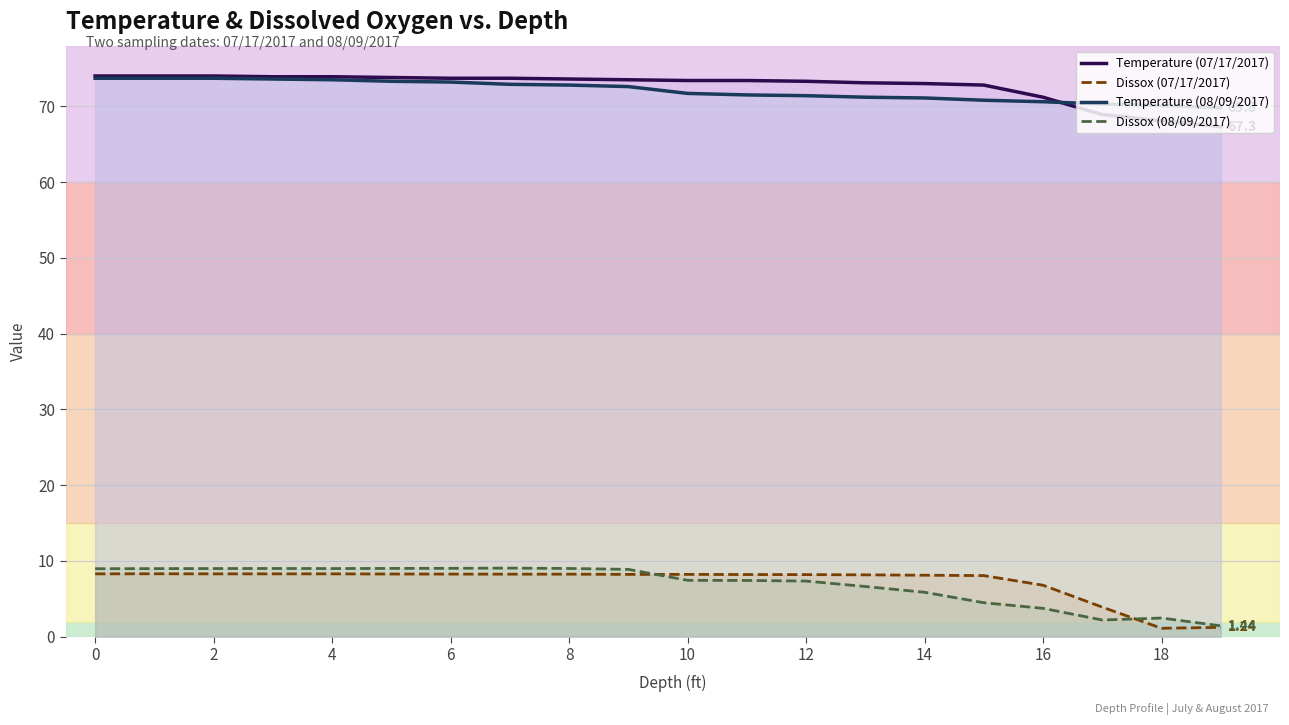

True or false: Dissox (07/17/2017) has a value of 10.8 at 11.

False